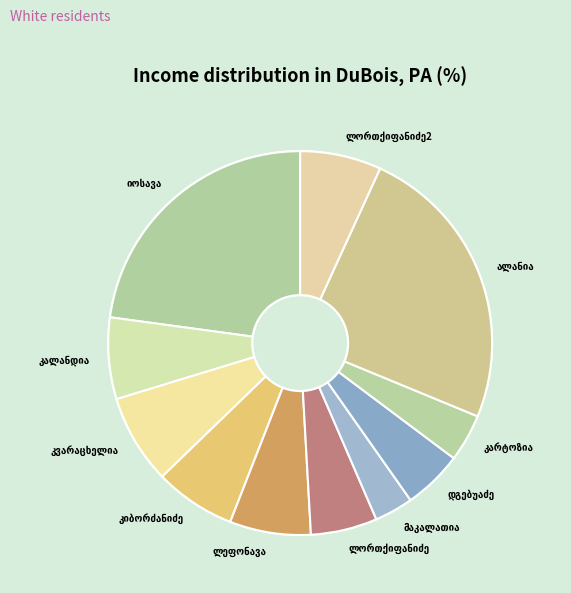

Combined, do პელაგია ლორთქიფანიძე and ანეტა ალანია account for over 50%?

No